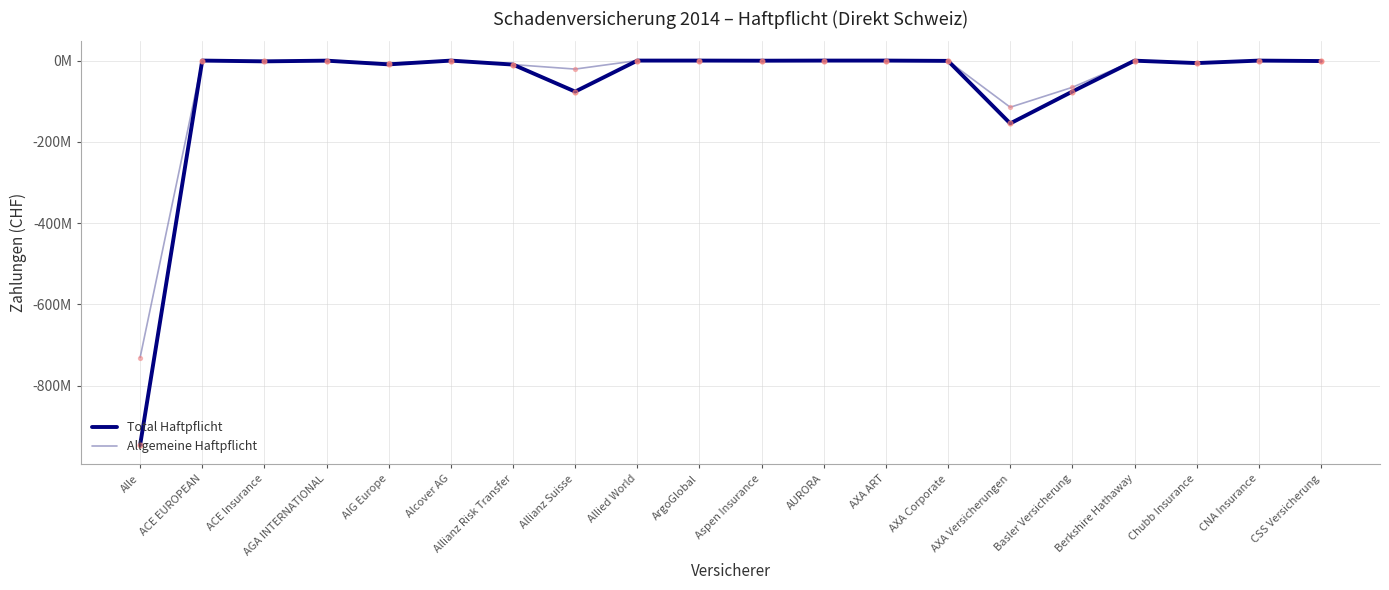

Which series has the largest total across all categories?

Allgemeine Haftpflicht